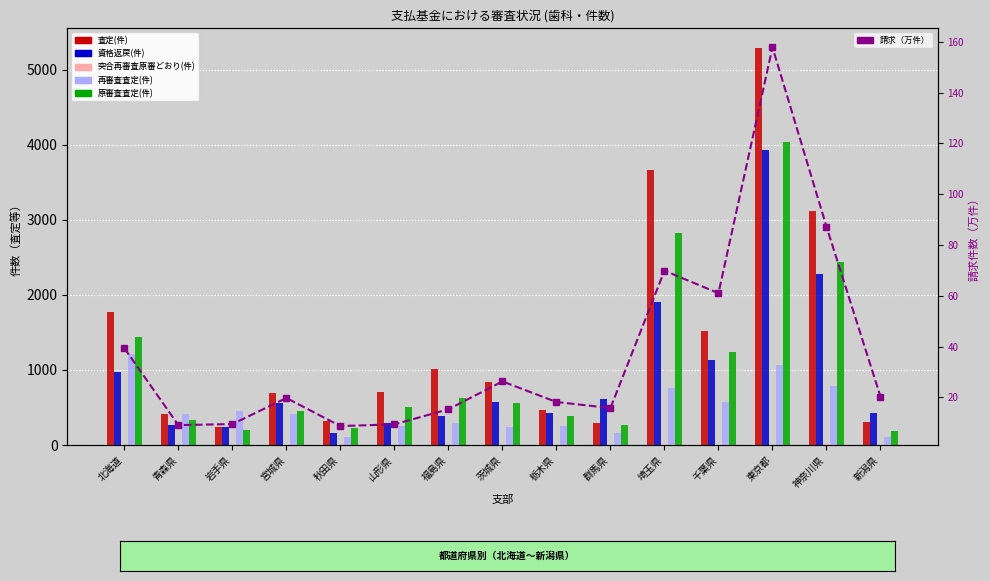

Does the chart contain stacked bars?

No